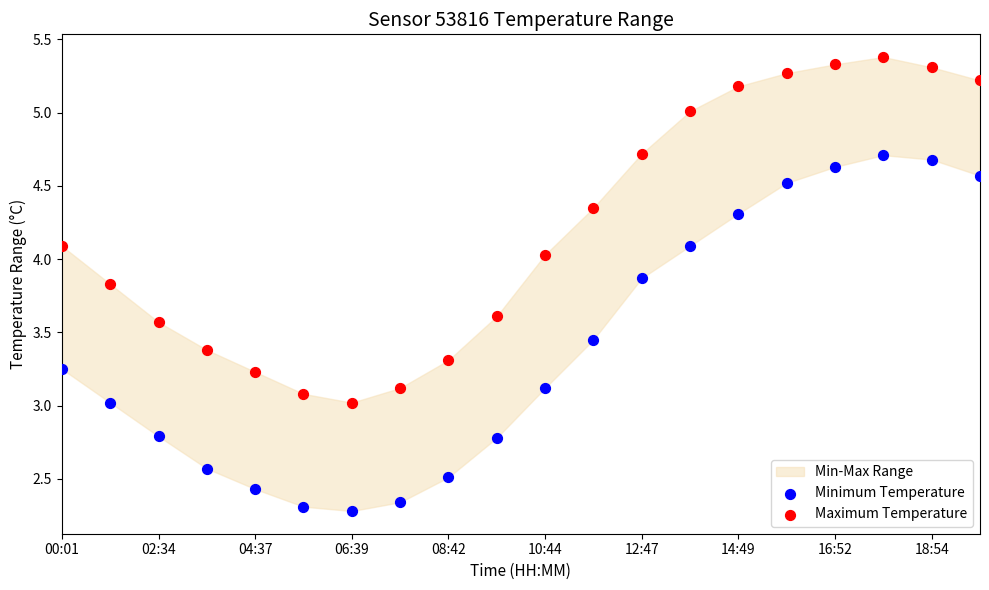

Which series contains the highest Y value?

Maximum Temperature